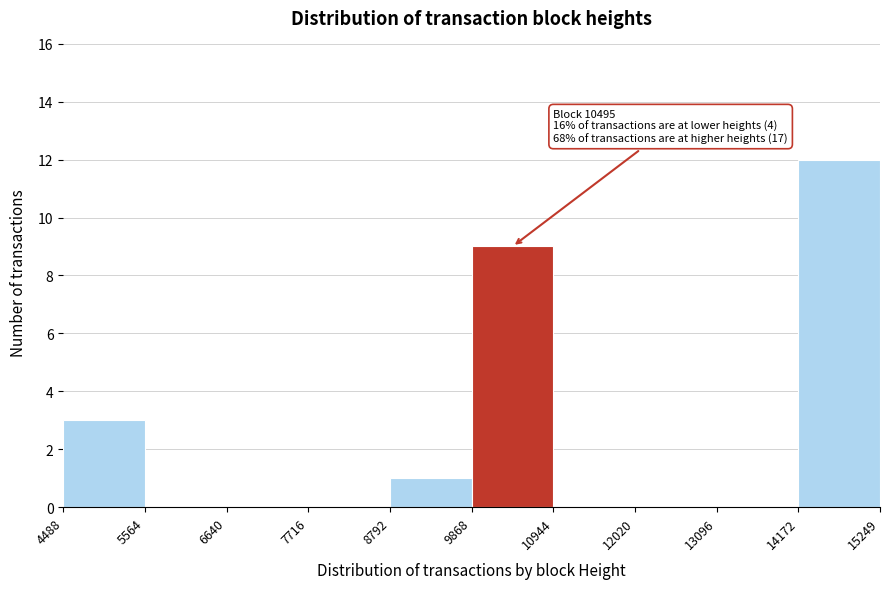

Over which range of the x-axis is the bar tallest?

14172 to 15249